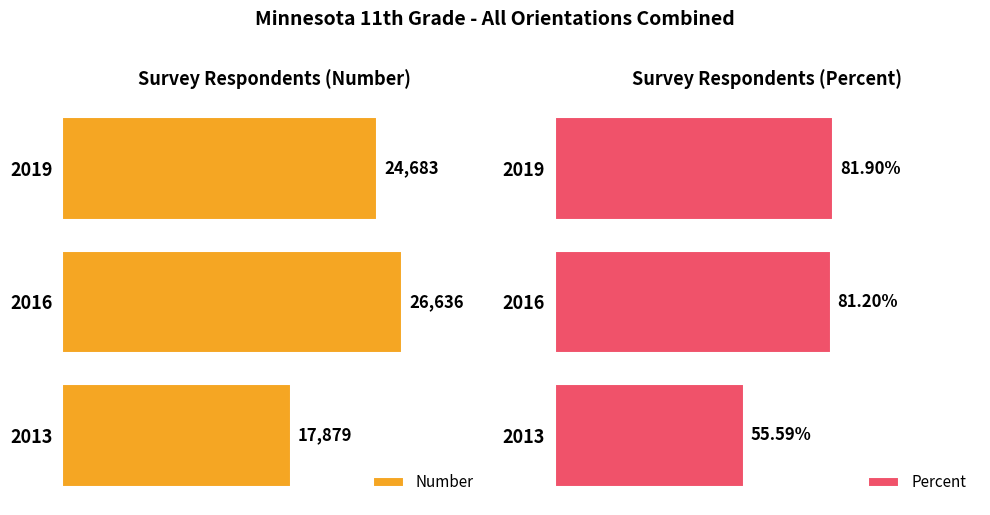

What is the difference between the maximum and minimum values in the Number series?

8757.0